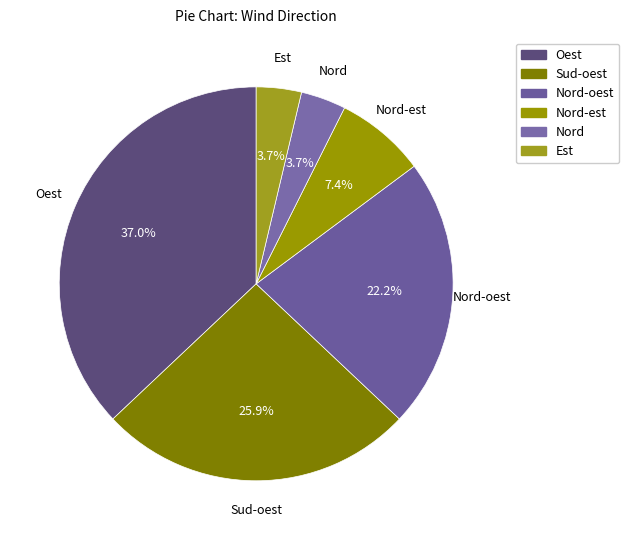

Is Sud-oest the majority of the pie?

No